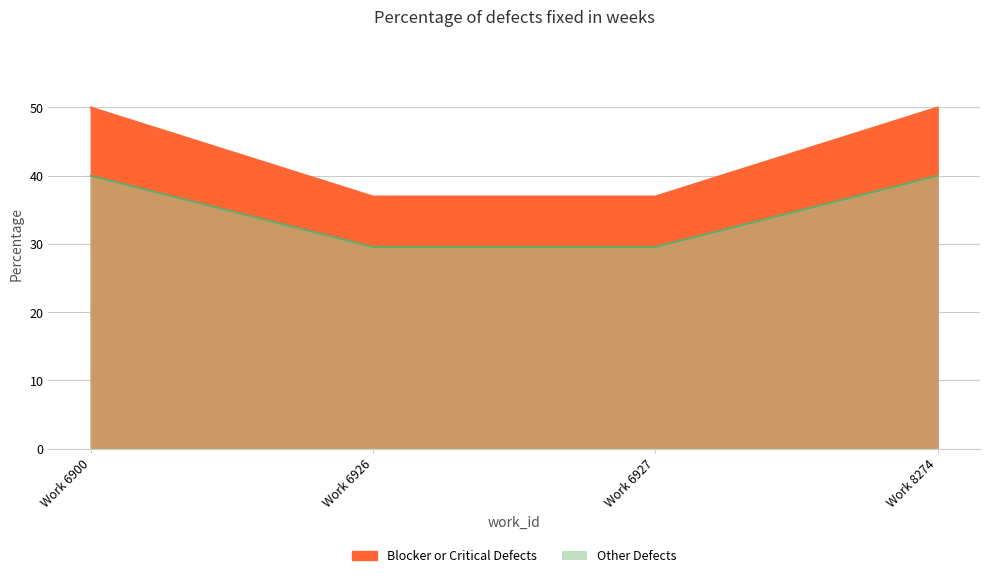

Does the chart display data point markers on the line(s)?

No